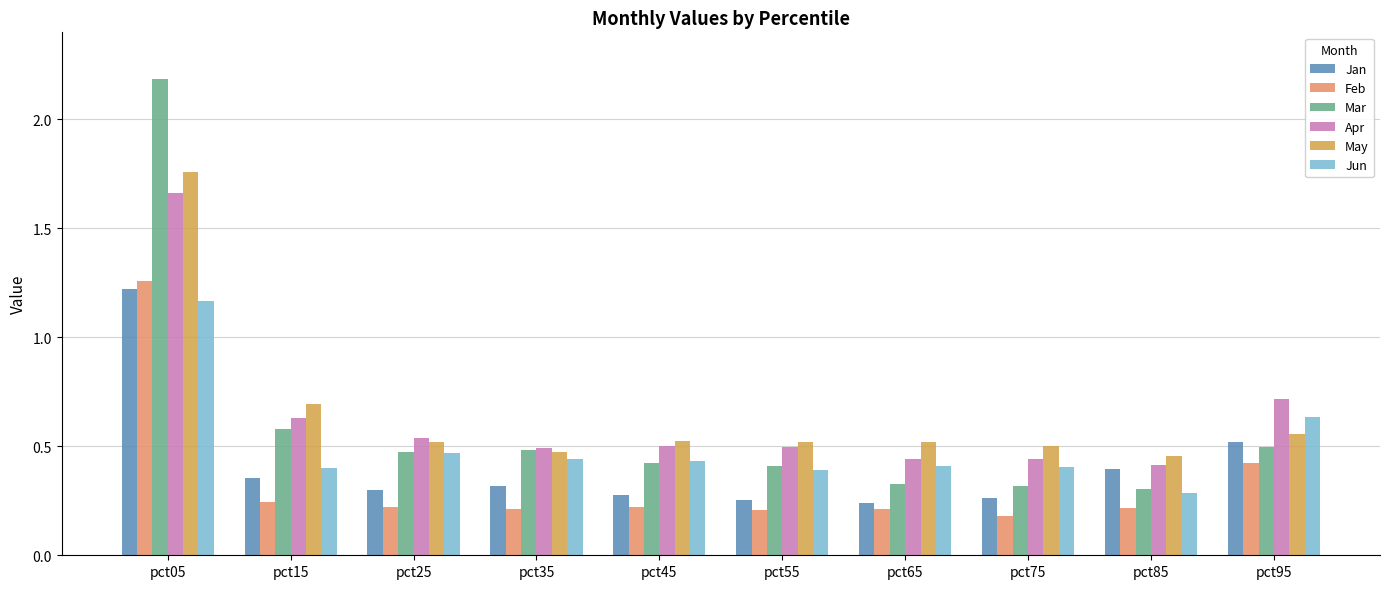

Which series has the largest range (max minus min)?

Mar